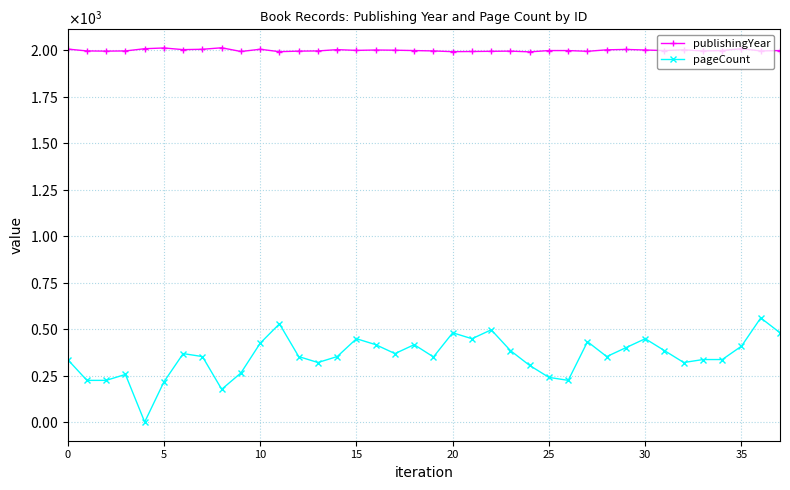

Is this an area chart (filled region under the line)?

No